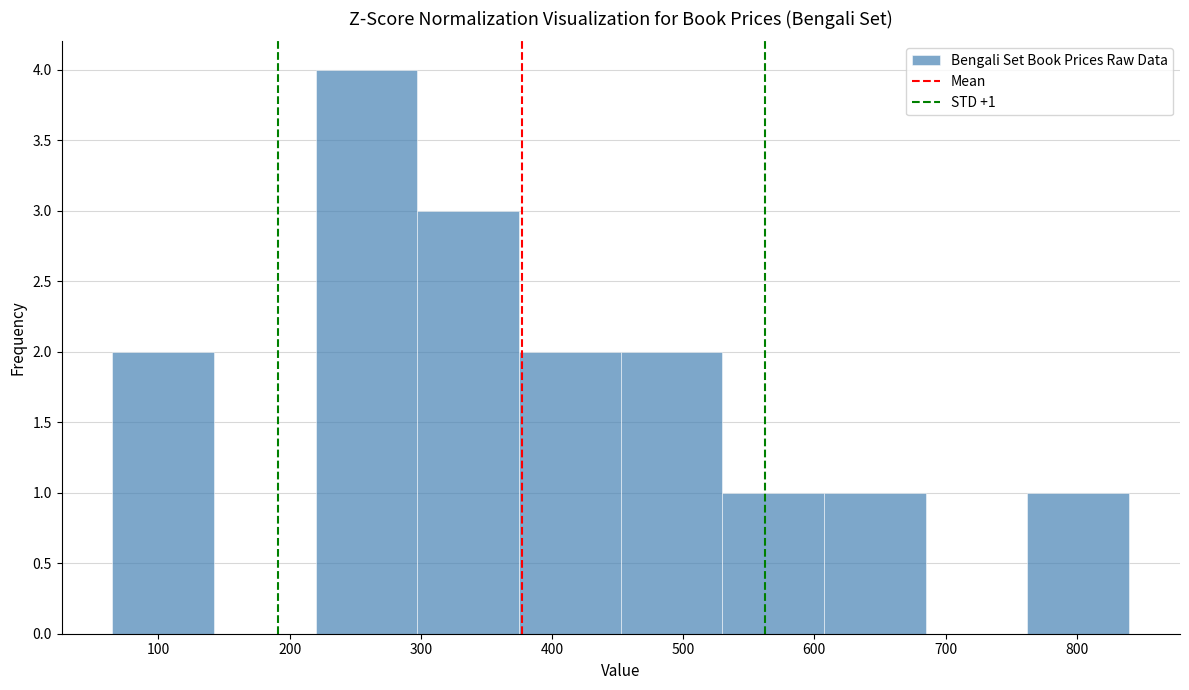

Over which range of the x-axis is the bar tallest?

220 to 300